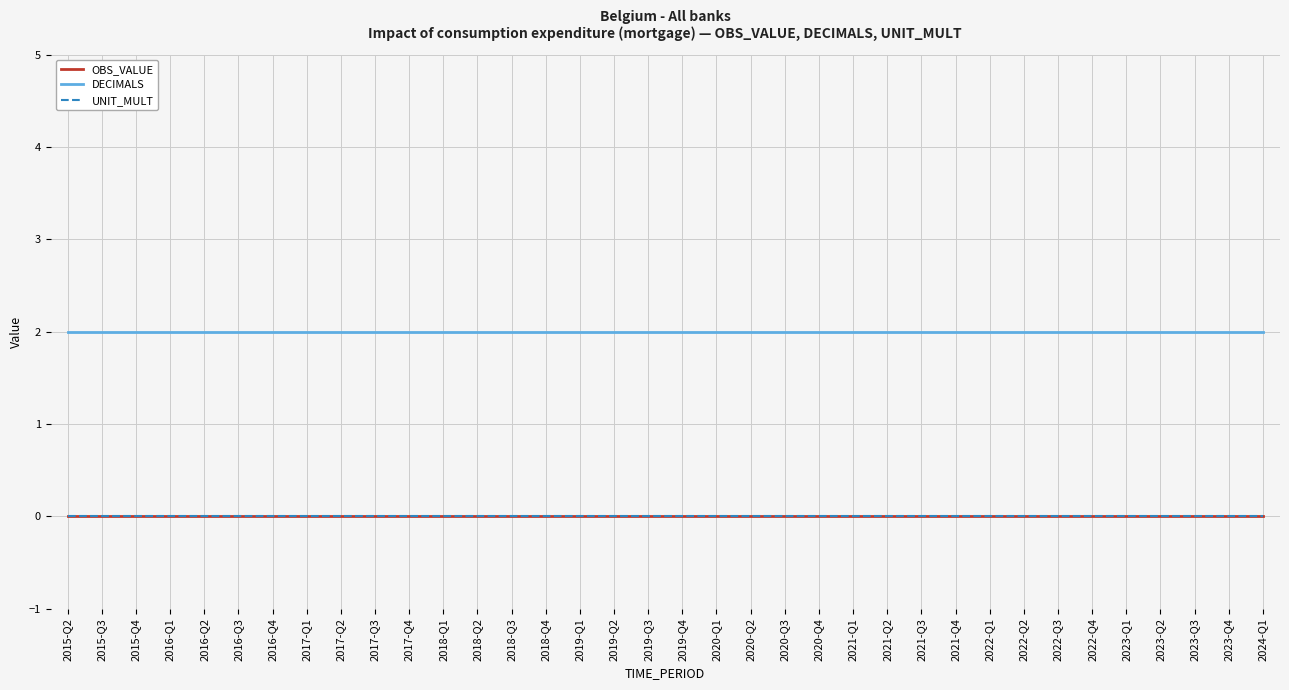

What is the maximum value shown in the chart?

2